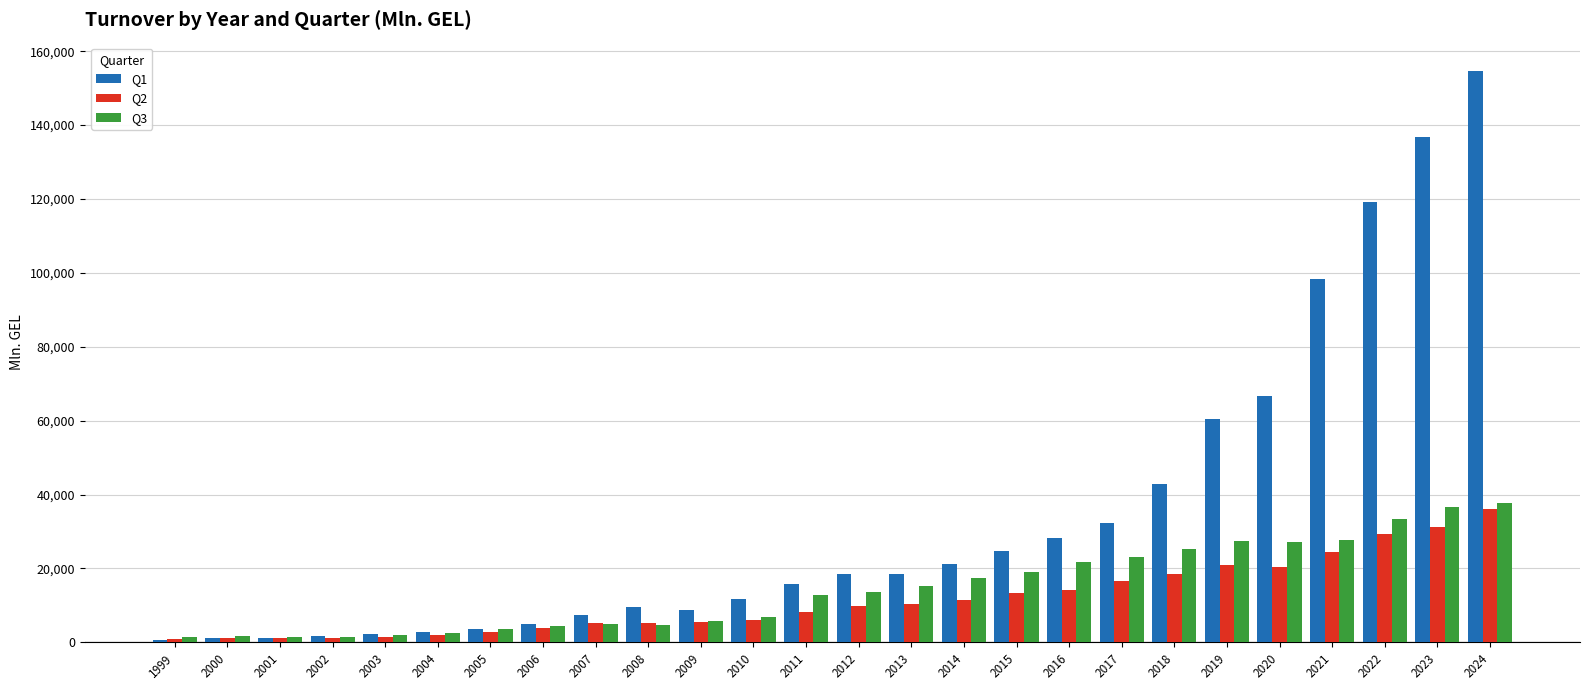

What is the spread (max minus min) of values at 2024?

118493.3